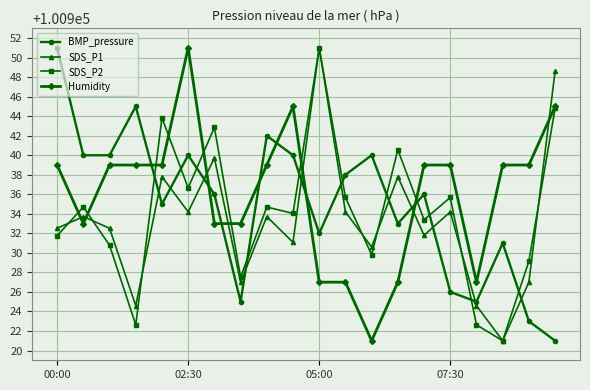

What is the maximum value for SDS_P2?

100951.0